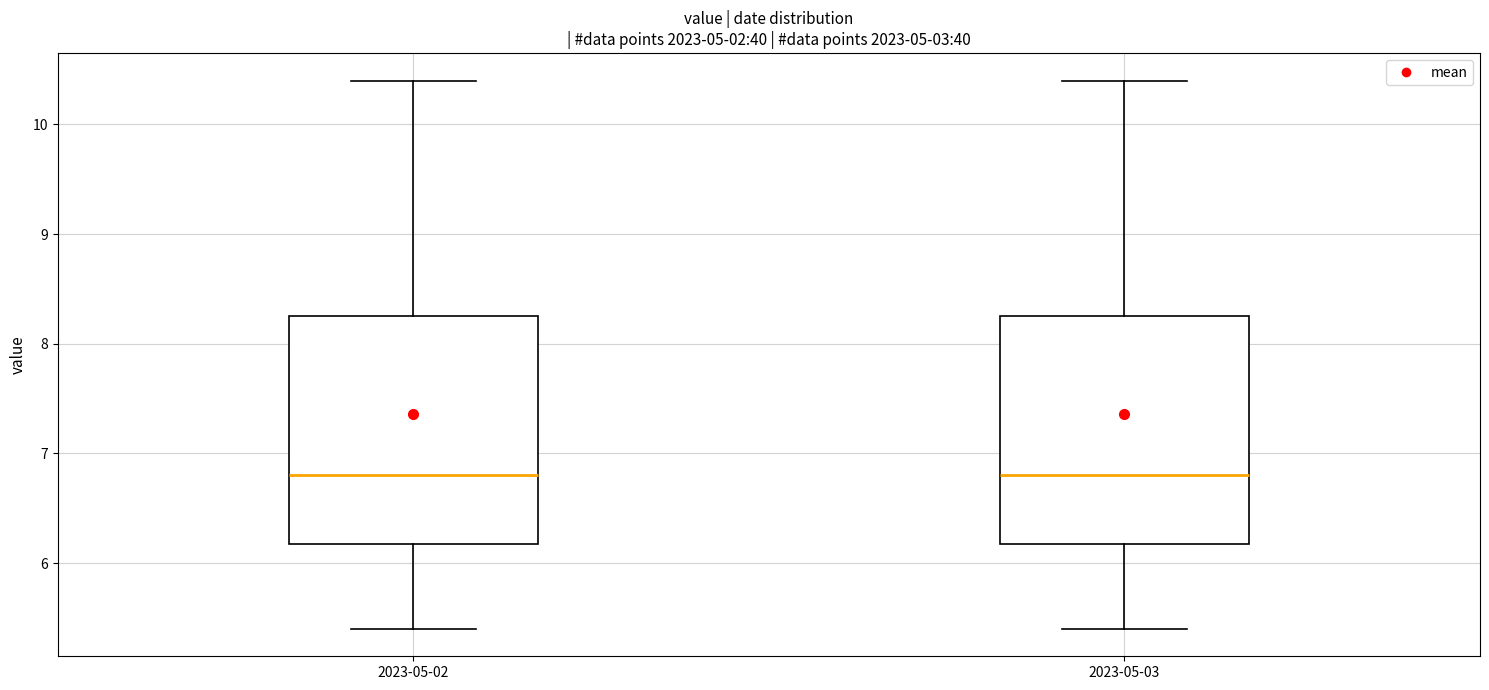

Reading left to right, transcribe this box plot: for each box, give where its median line is, the range the box spans, and where its two whiskers end, as read against the y-axis. The values are not printed on the chart, so give them approximately, as read against the axis.

2023-05-02: median 6.8, box 6.2 to 8.3, whiskers 5.4 to 10.4
2023-05-03: median 6.8, box 6.2 to 8.3, whiskers 5.4 to 10.4